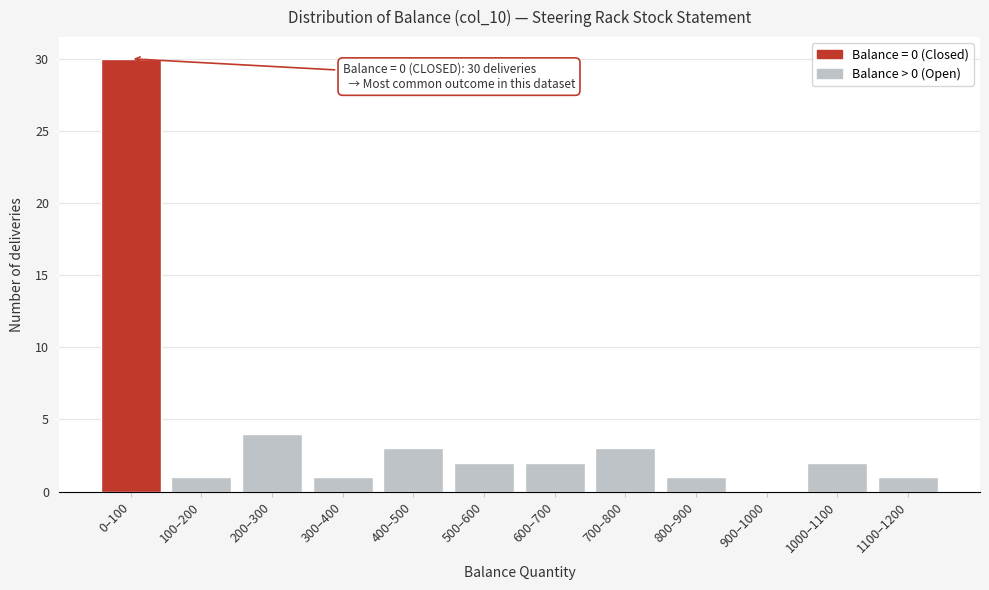

Reading left to right, what are all the values shown in this chart?

0–100=30	100–200=1	200–300=4	300–400=1	400–500=3	500–600=2	600–700=2	700–800=3	800–900=1	900–1000=0	1000–1100=2	1100–1200=1